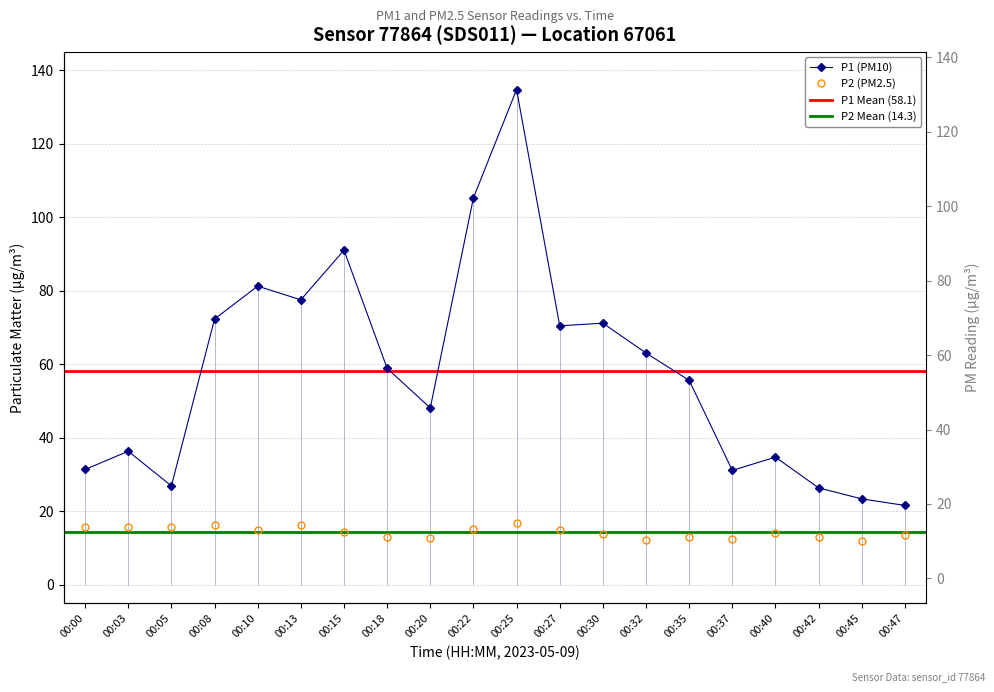

Rank the categories by P2 value from highest to lowest.

00:25, 00:13, 00:08, 00:05, 00:00, 00:03, 00:22, 00:10, 00:27, 00:15, 00:40, 00:30, 00:47, 00:18, 00:35, 00:42, 00:20, 00:37, 00:32, 00:45